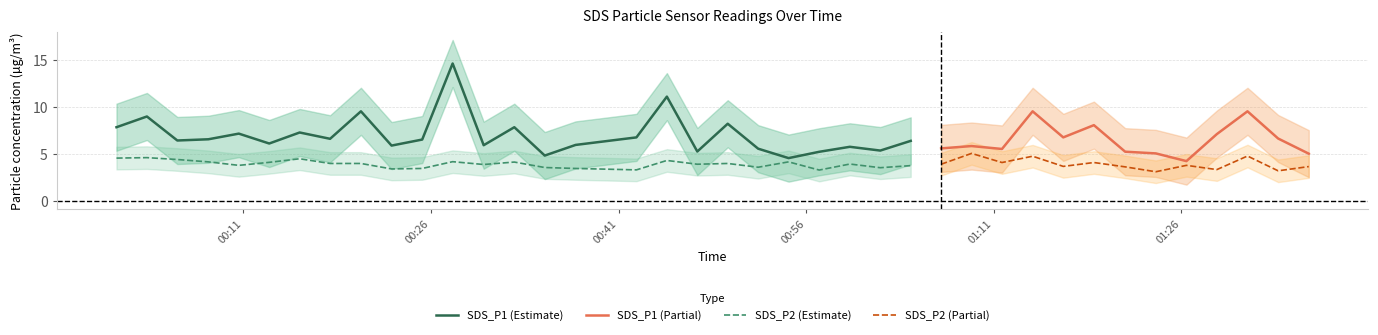

Which has a higher value, 33 or 9?

9